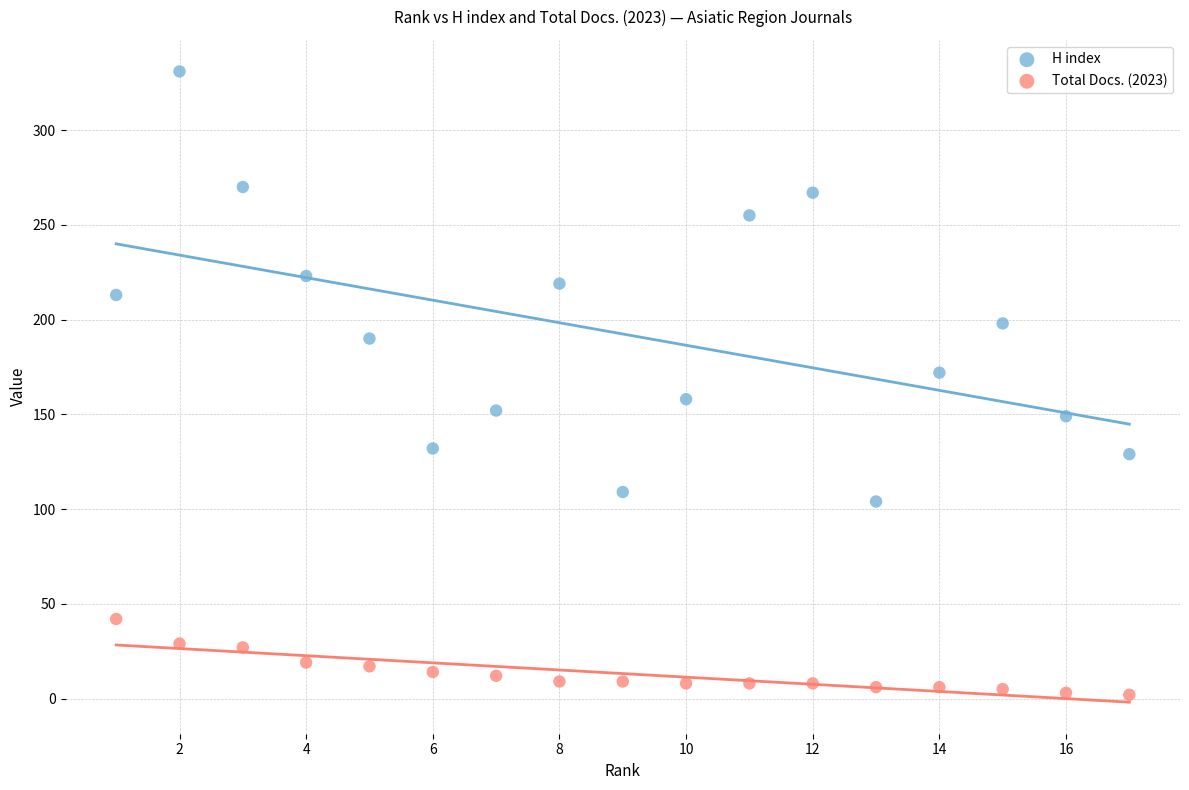

Which series contains the lowest Y value?

Total Docs. (2023)